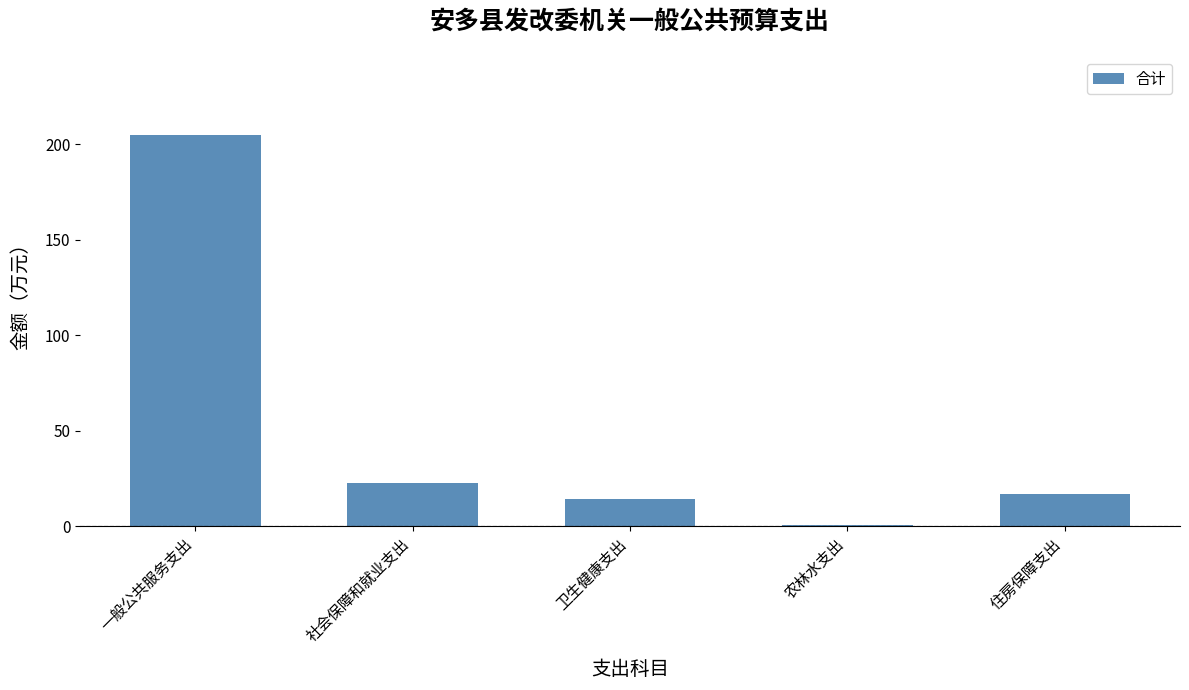

Which has a higher value, 一般公共服务支出 or 住房保障支出?

一般公共服务支出